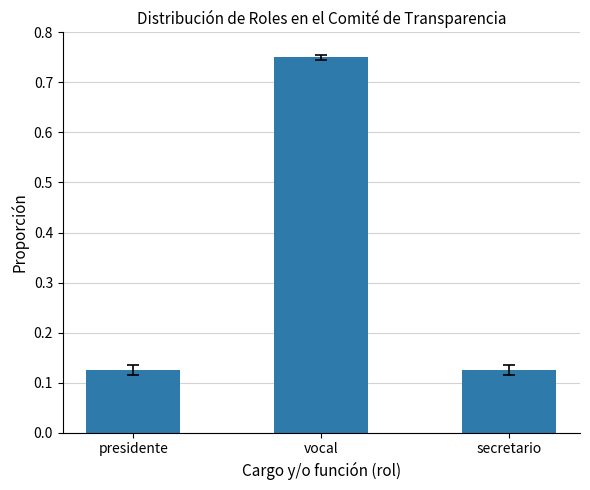

True or false: the data shows 0.0 at secretario.

False